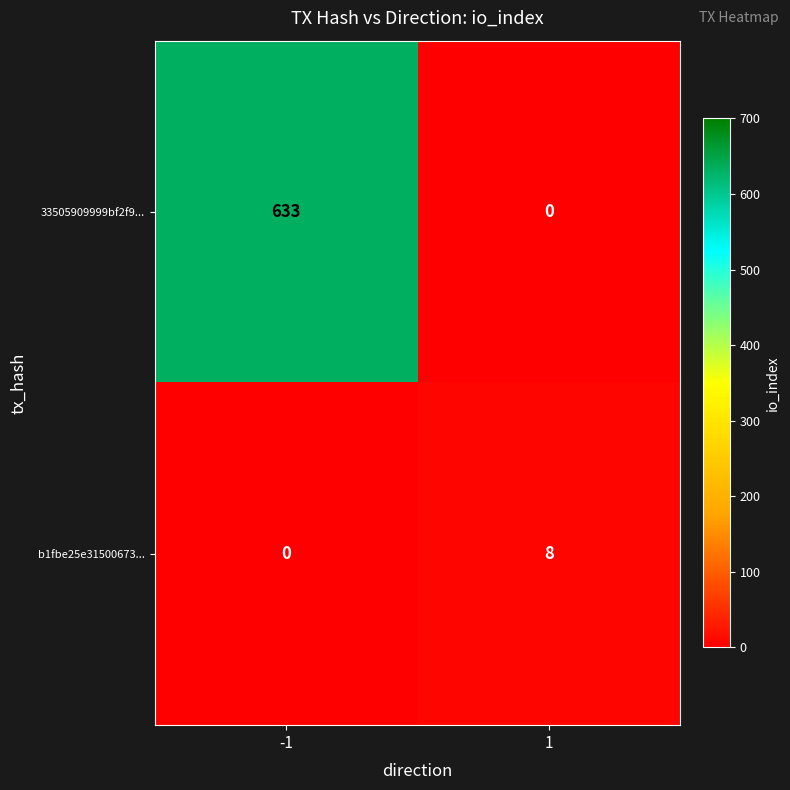

Rank the series at -1 from highest to lowest value.

33505909999bf2f9..., b1fbe25e31500673...